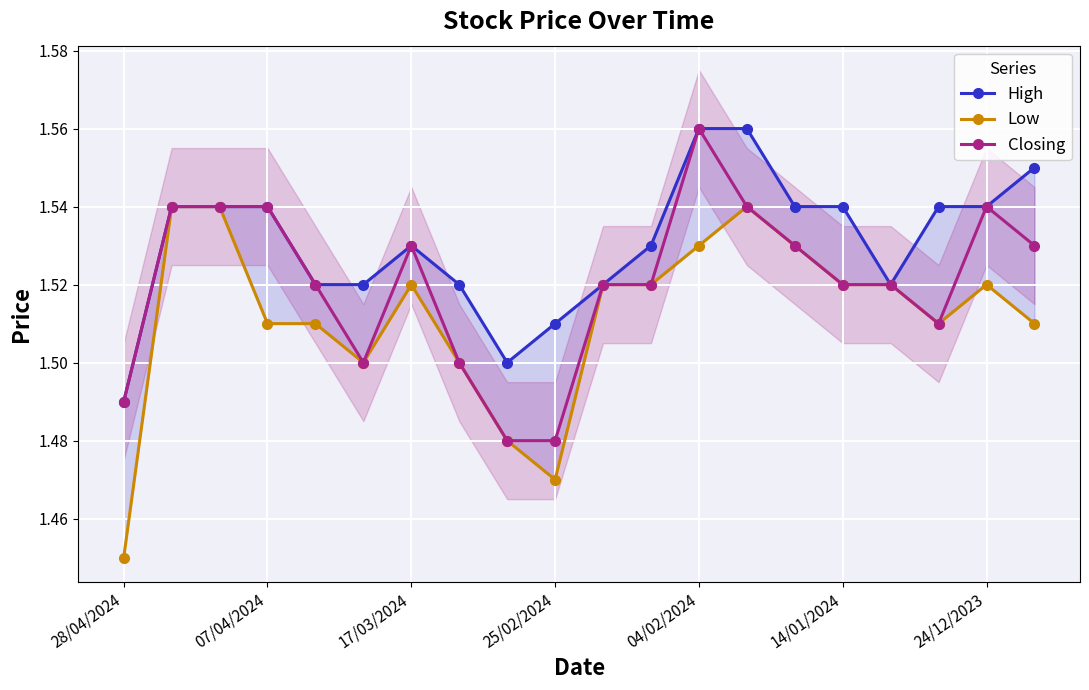

Rank the series by their maximum value, from lowest to highest.

Low, High, Closing